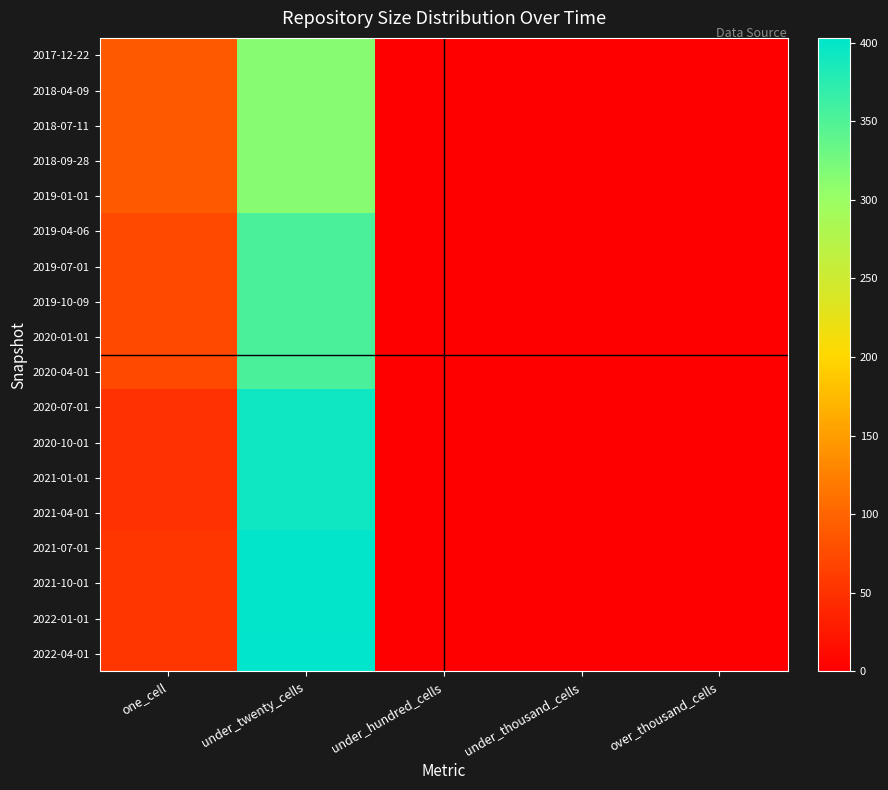

Reading left to right, what are all the values shown in this chart?

2017-12-22: one_cell=89	under_twenty_cells=312	under_hundred_cells=0	under_thousand_cells=0	over_thousand_cells=0
2018-04-09: one_cell=89	under_twenty_cells=312	under_hundred_cells=0	under_thousand_cells=0	over_thousand_cells=0
2018-07-11: one_cell=89	under_twenty_cells=312	under_hundred_cells=0	under_thousand_cells=0	over_thousand_cells=0
2018-09-28: one_cell=89	under_twenty_cells=312	under_hundred_cells=0	under_thousand_cells=0	over_thousand_cells=0
2019-01-01: one_cell=89	under_twenty_cells=312	under_hundred_cells=0	under_thousand_cells=0	over_thousand_cells=0
2019-04-06: one_cell=72	under_twenty_cells=354	under_hundred_cells=0	under_thousand_cells=0	over_thousand_cells=0
2019-07-01: one_cell=72	under_twenty_cells=354	under_hundred_cells=0	under_thousand_cells=0	over_thousand_cells=0
2019-10-09: one_cell=72	under_twenty_cells=354	under_hundred_cells=0	under_thousand_cells=0	over_thousand_cells=0
2020-01-01: one_cell=72	under_twenty_cells=354	under_hundred_cells=0	under_thousand_cells=0	over_thousand_cells=0
2020-04-01: one_cell=72	under_twenty_cells=354	under_hundred_cells=0	under_thousand_cells=0	over_thousand_cells=0
2020-07-01: one_cell=50	under_twenty_cells=392	under_hundred_cells=0	under_thousand_cells=0	over_thousand_cells=0
2020-10-01: one_cell=50	under_twenty_cells=392	under_hundred_cells=0	under_thousand_cells=0	over_thousand_cells=0
2021-01-01: one_cell=50	under_twenty_cells=392	under_hundred_cells=0	under_thousand_cells=0	over_thousand_cells=0
2021-04-01: one_cell=50	under_twenty_cells=392	under_hundred_cells=0	under_thousand_cells=0	over_thousand_cells=0
2021-07-01: one_cell=54	under_twenty_cells=401	under_hundred_cells=0	under_thousand_cells=0	over_thousand_cells=0
2021-10-01: one_cell=54	under_twenty_cells=401	under_hundred_cells=0	under_thousand_cells=0	over_thousand_cells=0
2022-01-01: one_cell=54	under_twenty_cells=401	under_hundred_cells=0	under_thousand_cells=0	over_thousand_cells=0
2022-04-01: one_cell=54	under_twenty_cells=403	under_hundred_cells=0	under_thousand_cells=0	over_thousand_cells=0